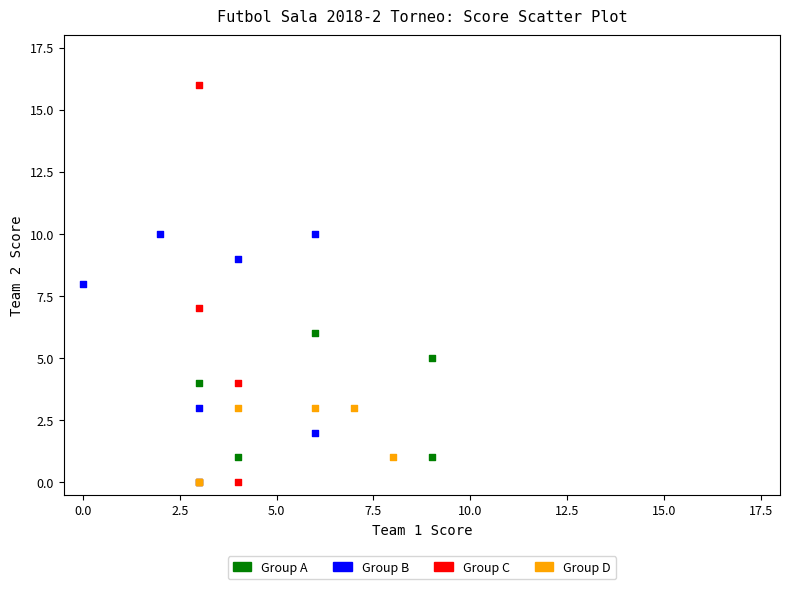

Which series has the largest Y range (max minus min)?

Group C